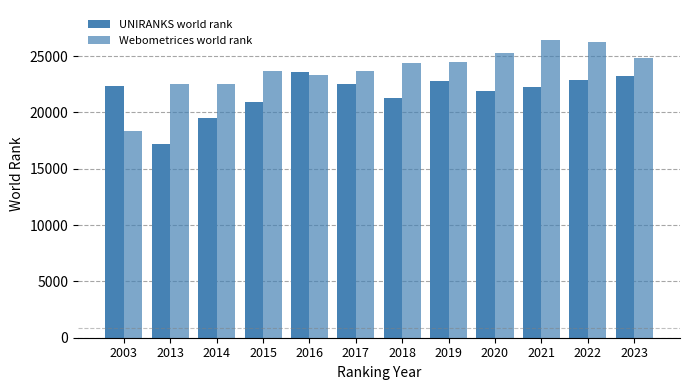

What is the spread (max minus min) of values at 2017?

1155